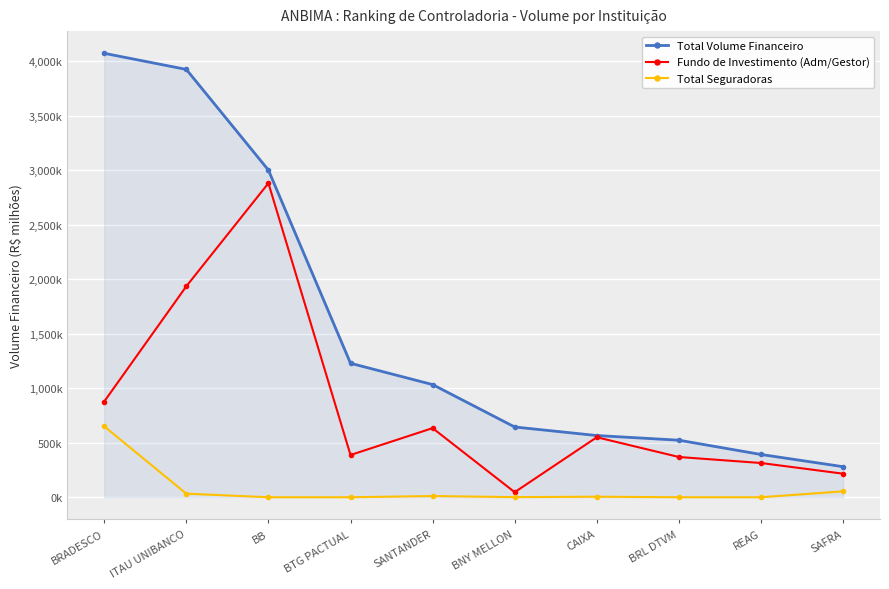

What is the sum of the Total Volume Financeiro values at SANTANDER and BB?

4036099.6